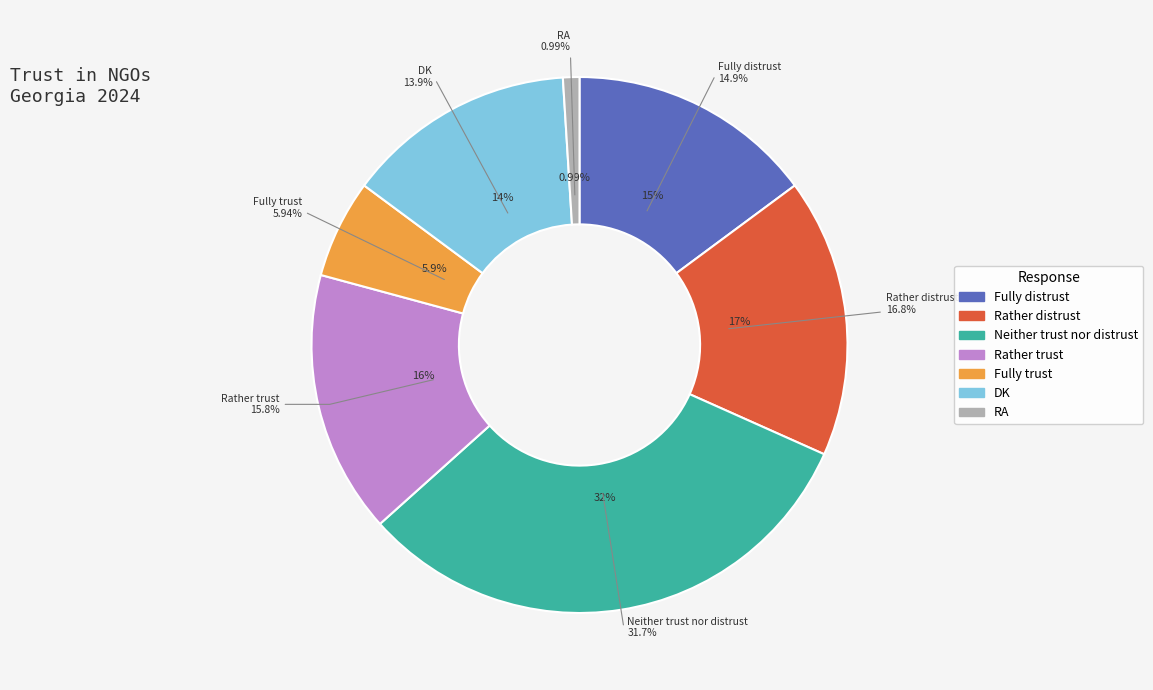

Is there a majority slice in this chart?

No